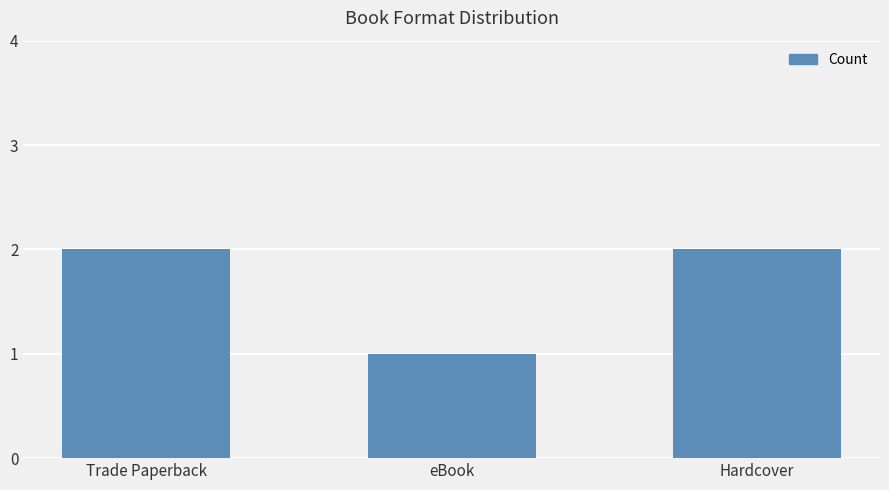

Reading left to right, extract all data points from this chart.

2	1	2